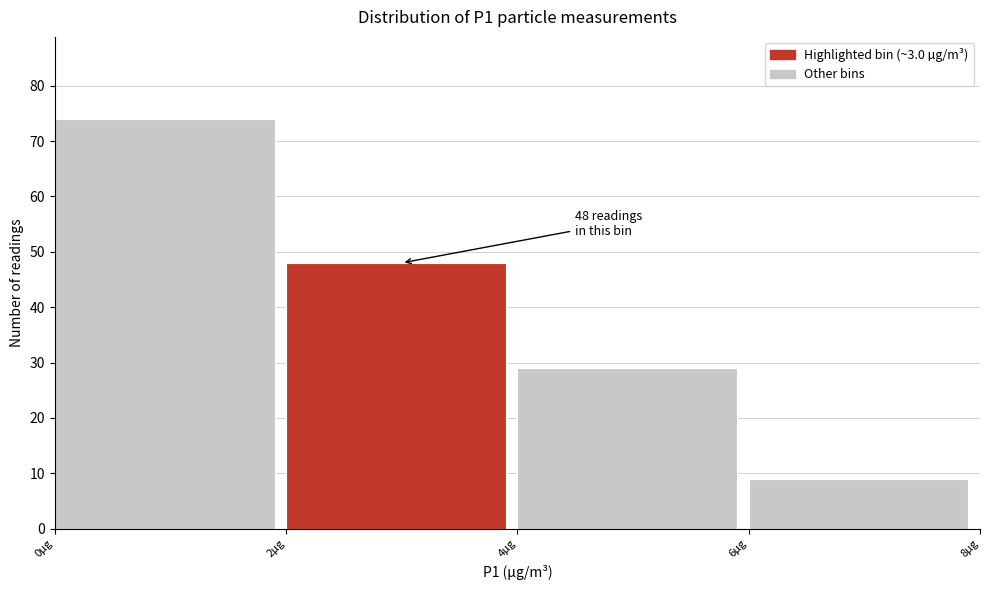

Which range on the x-axis has the tallest bar?

0 to 2